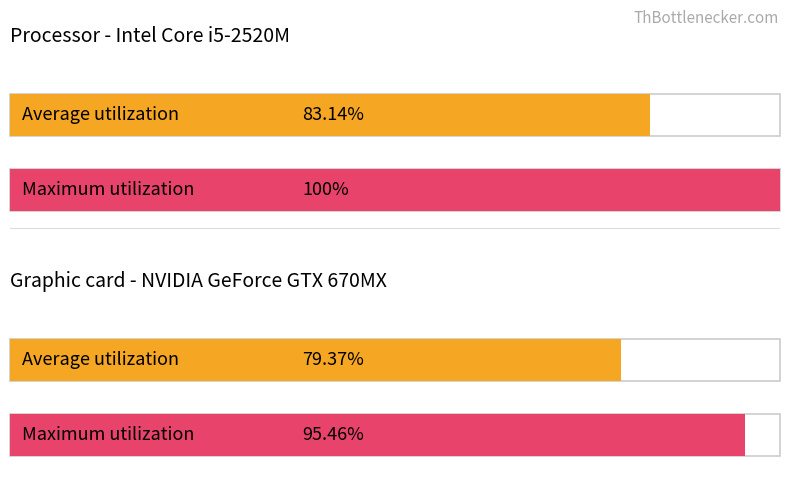

How many values in the Average utilization series are below 83?

1